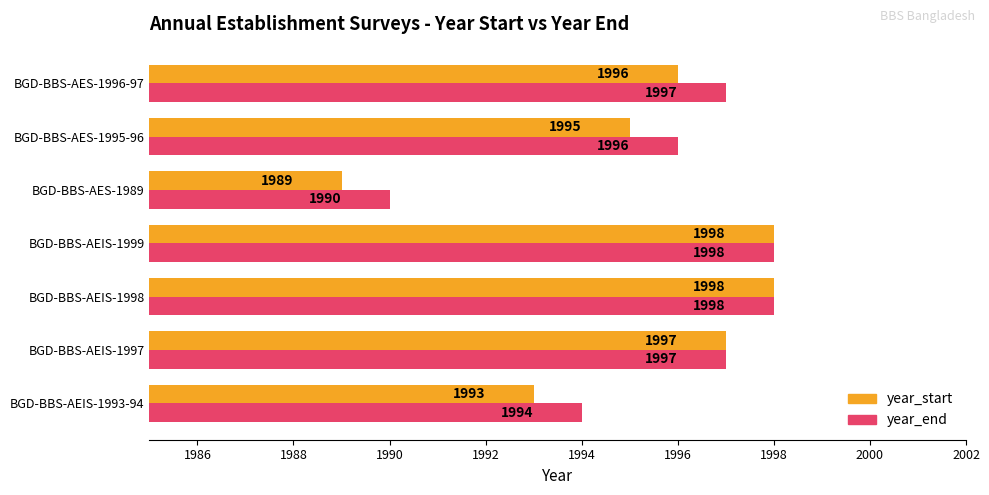

How many data points in year_end are less than 1997?

3